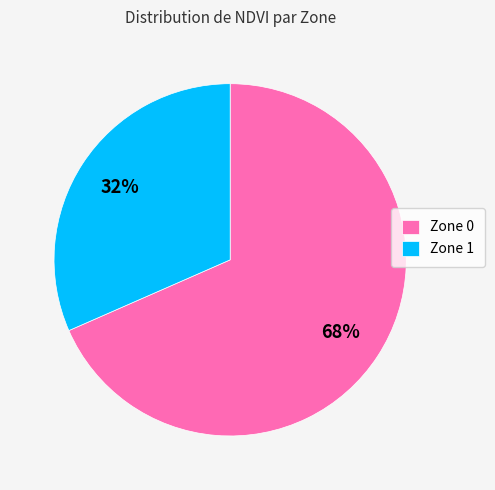

Is there any slice that represents more than half of the pie?

Yes